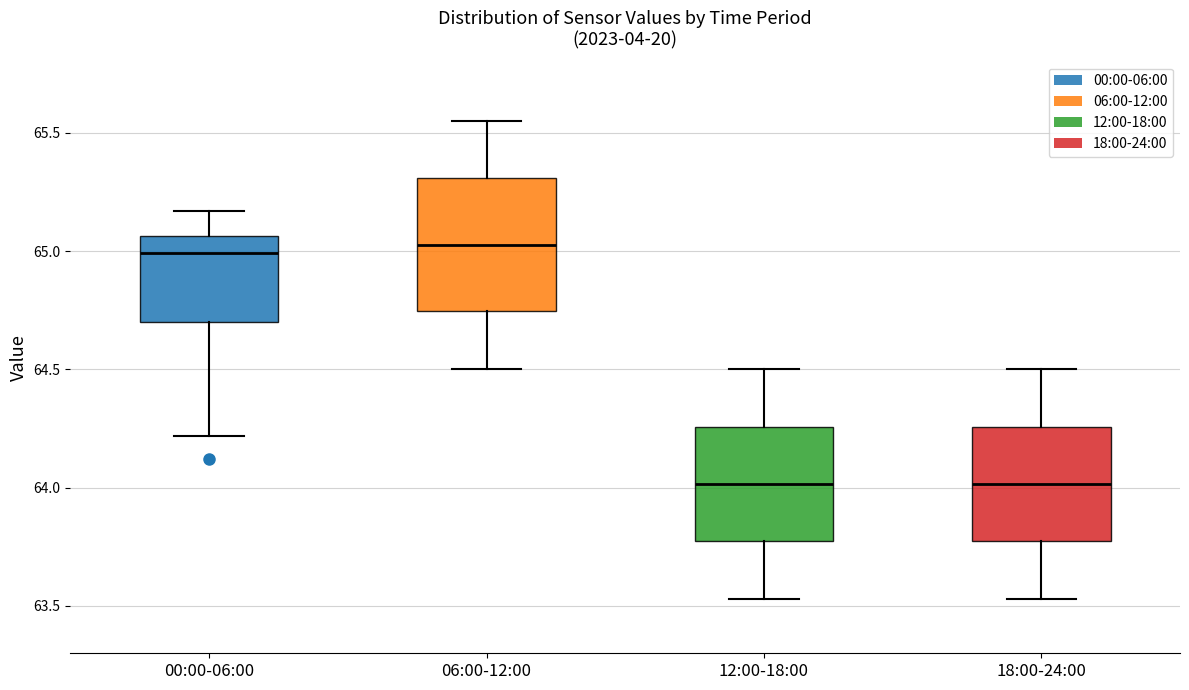

Reading left to right, read every box against the y-axis: the position of its median line, the range the box covers, and the ends of its whiskers. The values are not printed on the chart, so give them approximately, as read against the axis.

00:00-06:00: median 65.00, box 64.70 to 65.05, whiskers 64.20 to 65.15
06:00-12:00: median 65.05, box 64.75 to 65.30, whiskers 64.50 to 65.55
12:00-18:00: median 64.00, box 63.75 to 64.25, whiskers 63.55 to 64.50
18:00-24:00: median 64.00, box 63.75 to 64.25, whiskers 63.55 to 64.50